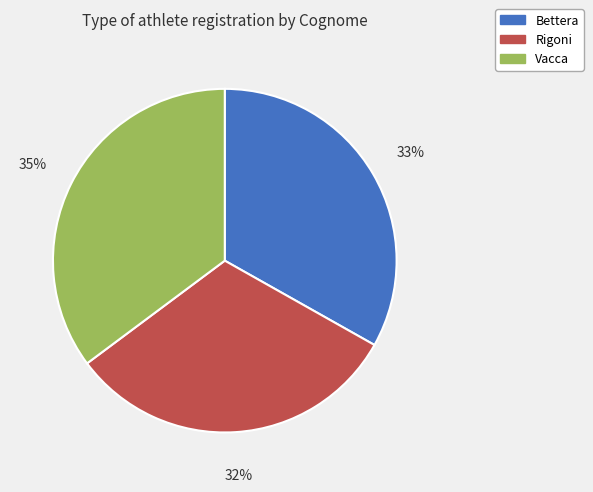

To the nearest percent, what portion does Rigoni represent?

32%